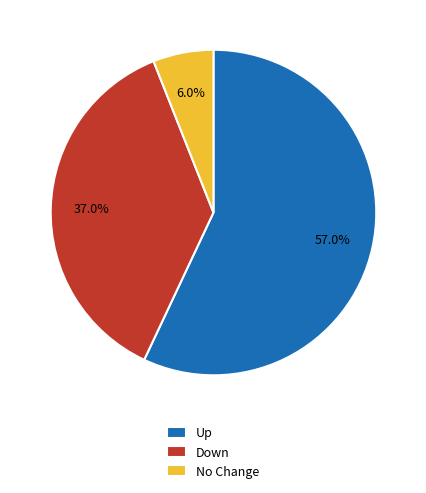

Which category has the biggest portion of the pie?

Up